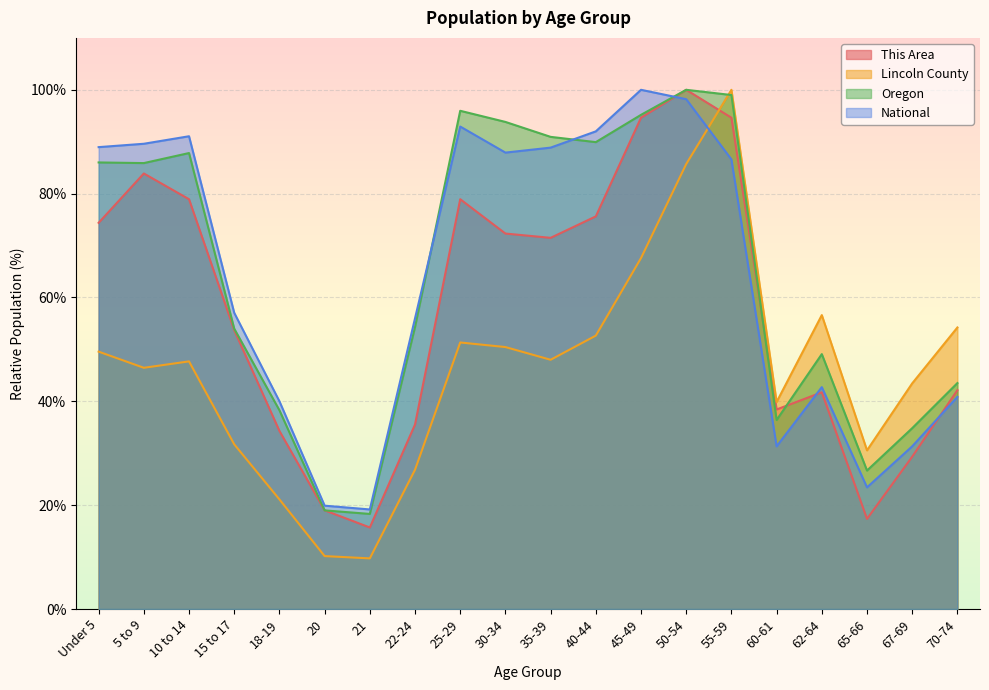

How many lines are shown in the chart?

4